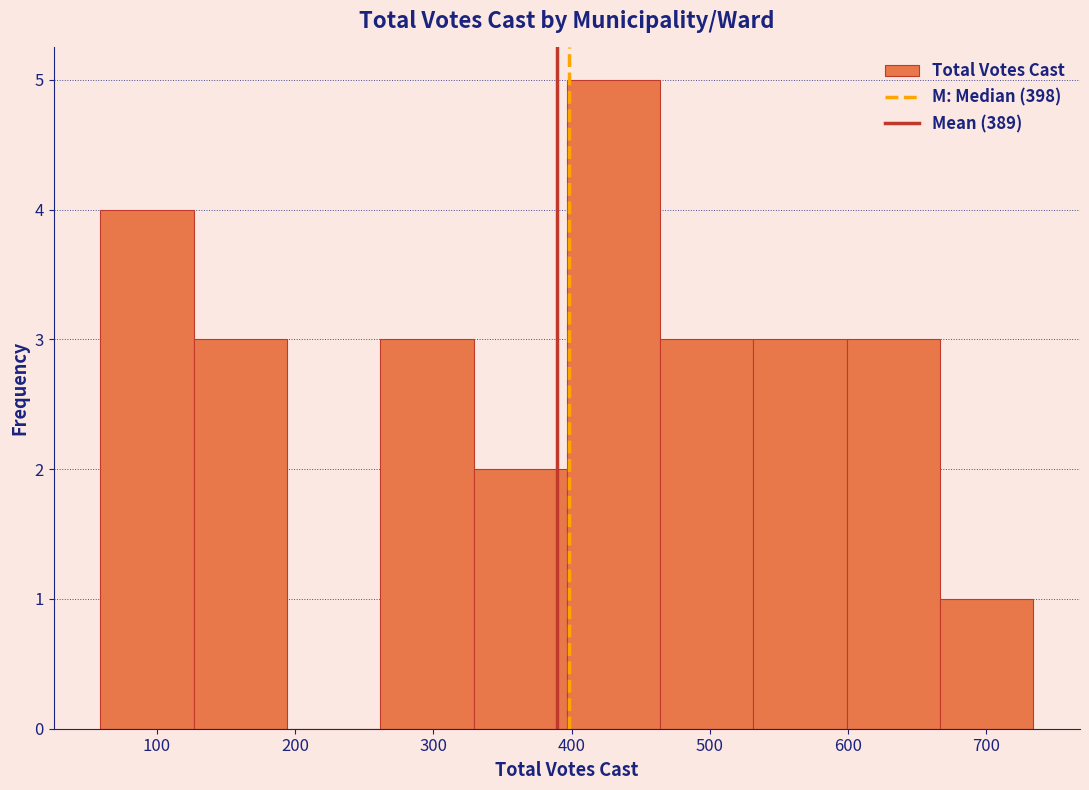

What is the height of the bar covering 670 to 730 on the x-axis? Neither the bar edges nor the heights are printed on the chart, so give them approximately, as read against the axes.

1